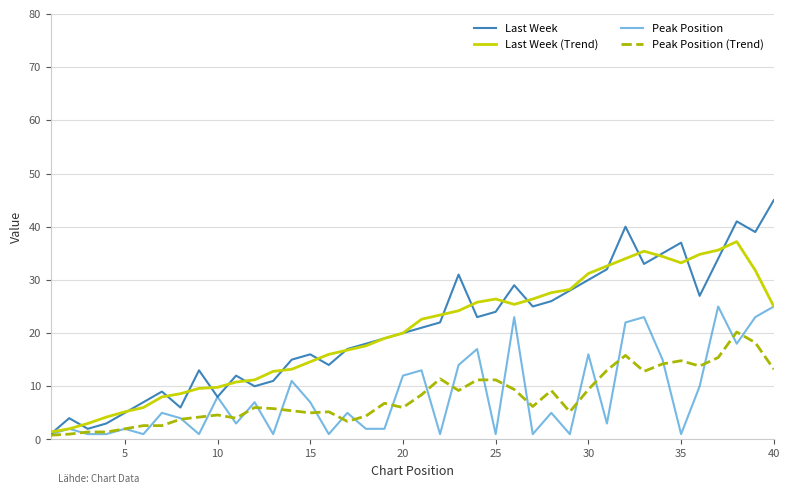

Which series has the largest range (max minus min)?

Last Week